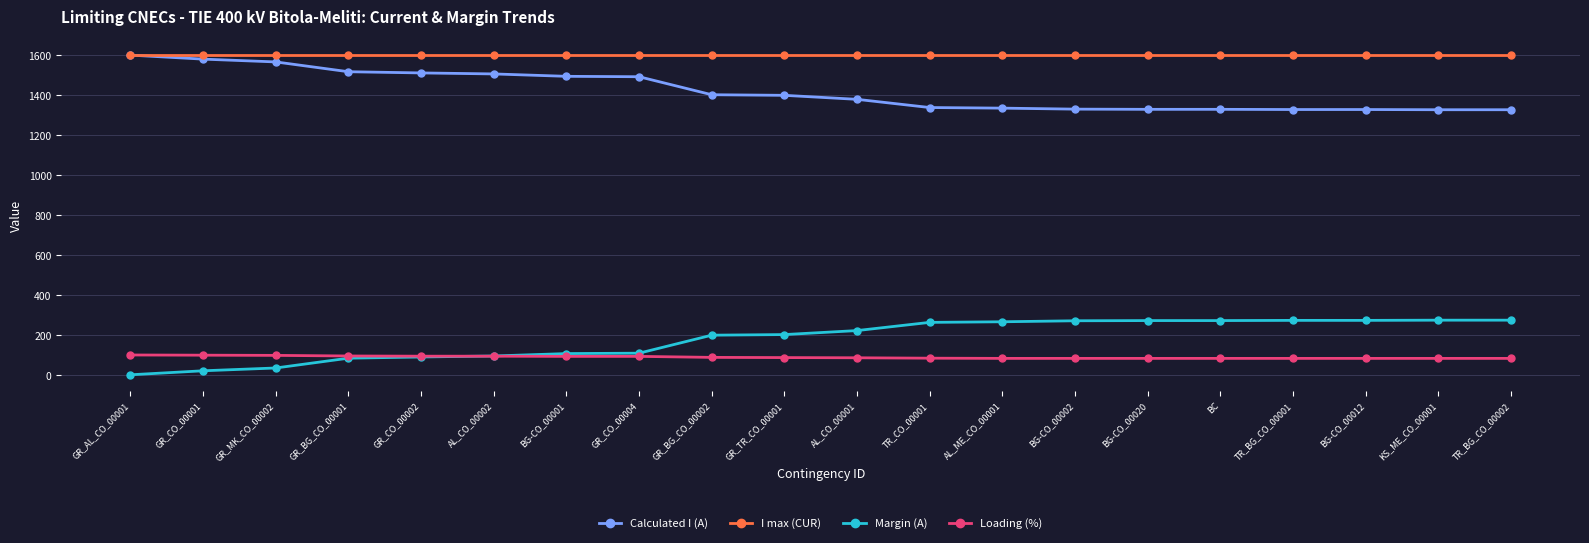

Which series has the largest total across all categories?

I max (CUR)